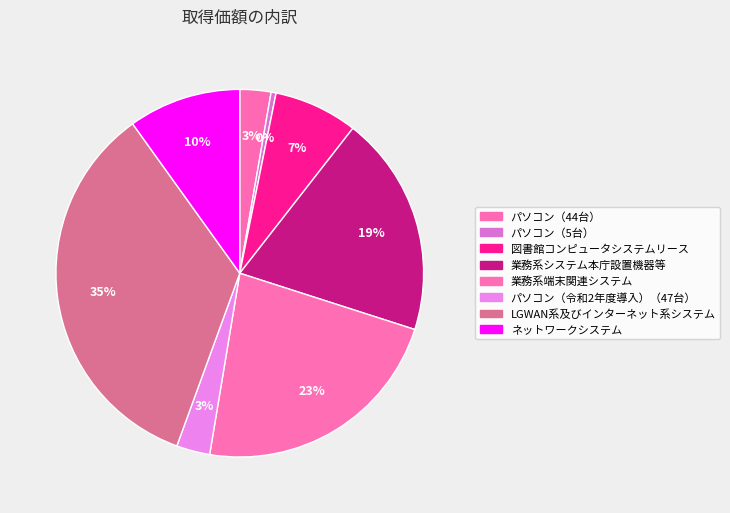

True or false: 業務系システム本庁設置機器等 accounts for 7% of the total.

False